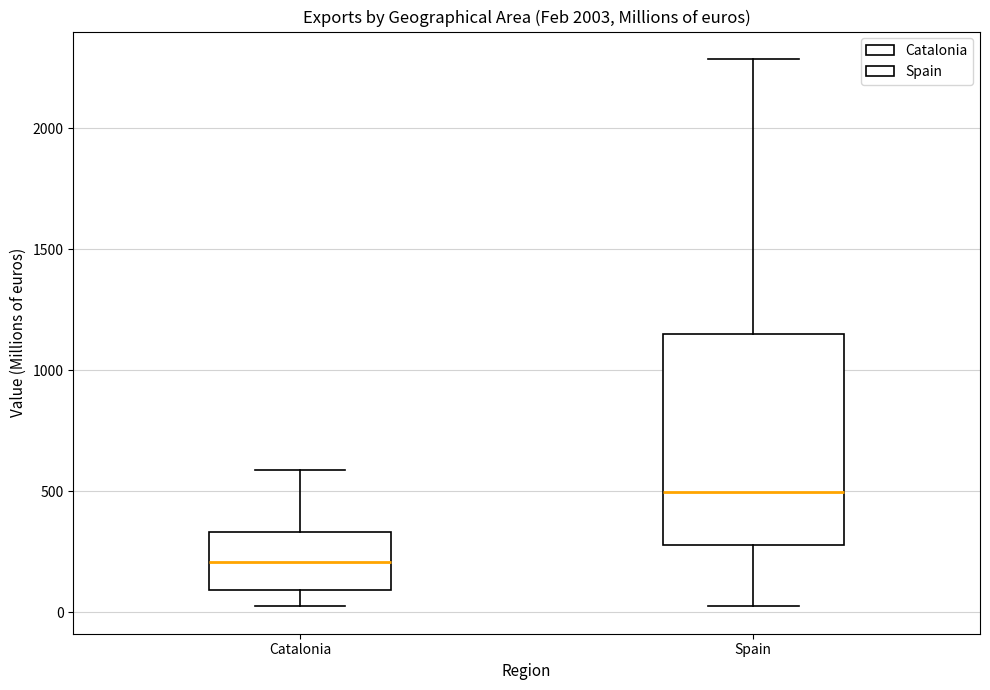

Reading left to right, read every box against the y-axis: the position of its median line, the range the box covers, and the ends of its whiskers. The values are not printed on the chart, so give them approximately, as read against the axis.

Catalonia: median 200, box 100 to 350, whiskers 0 to 600
Spain: median 500, box 300 to 1150, whiskers 0 to 2300